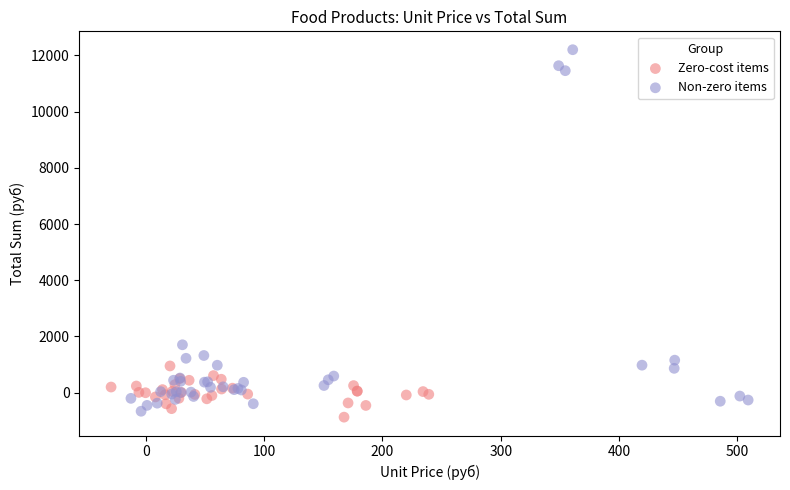

Which series has the largest Y range (max minus min)?

Non-zero items